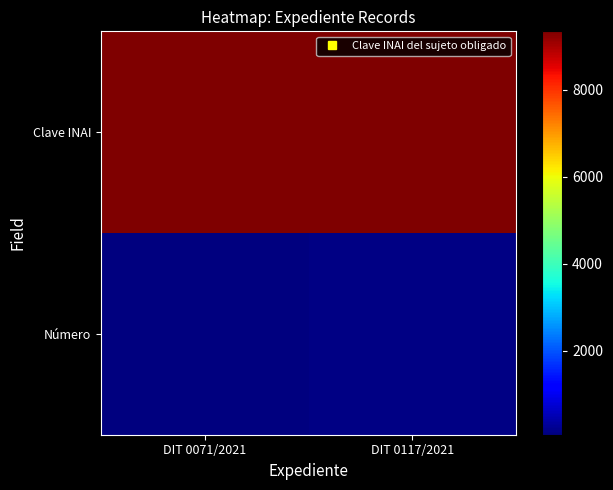

Reading left to right, list all the values displayed in this chart.

Número: DIT 0071/2021=71	DIT 0117/2021=117
Clave INAI: DIT 0071/2021=9338	DIT 0117/2021=9338